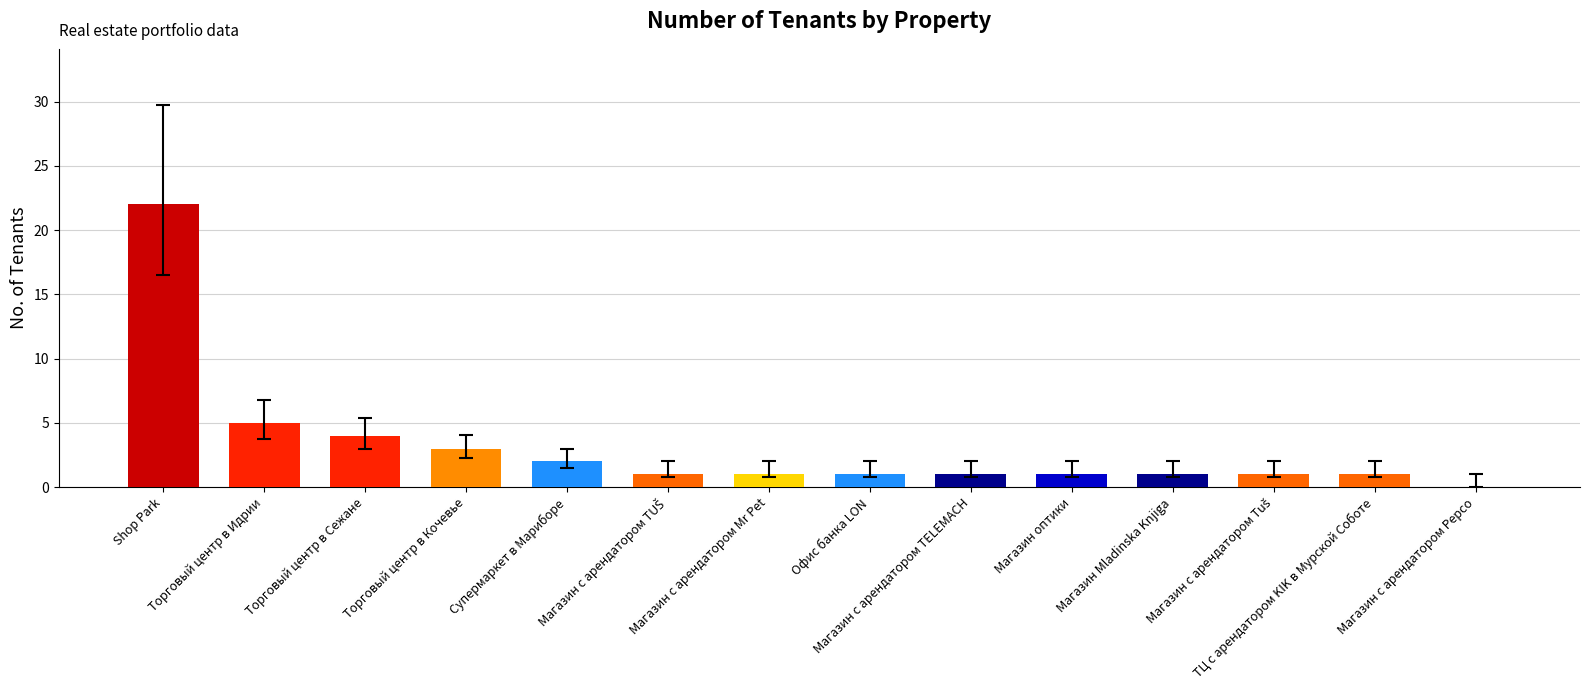

What is the greatest value displayed?

22